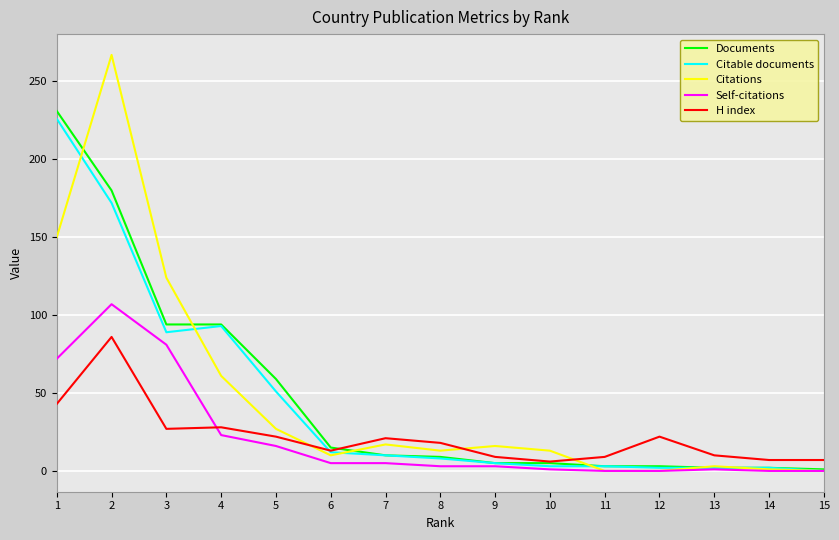

Between 8 and 14, which series saw the biggest shift?

Citations